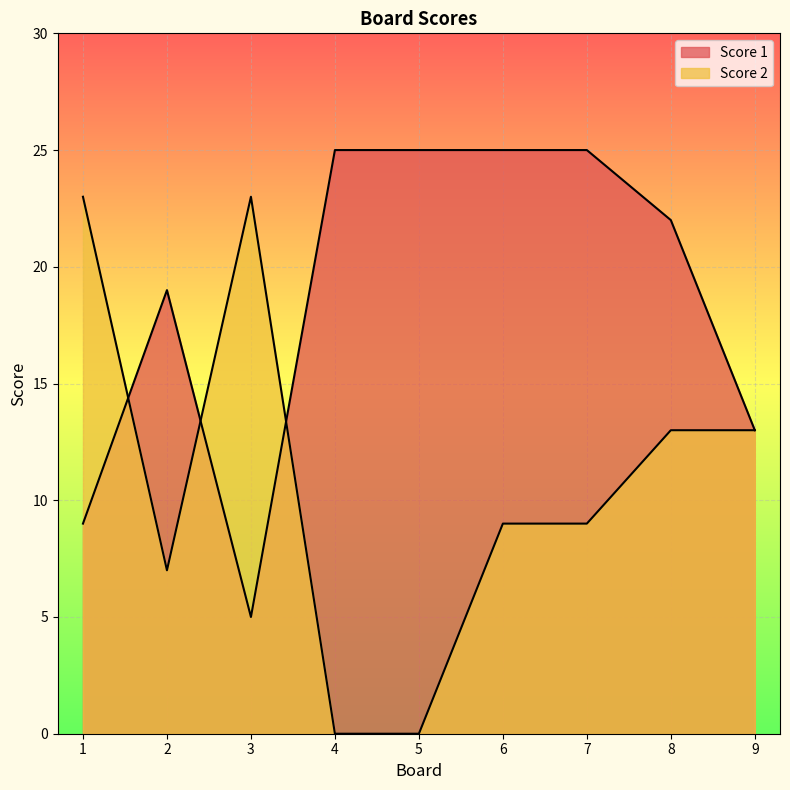

Rank the series by their maximum value, from lowest to highest.

Score 2, Score 1